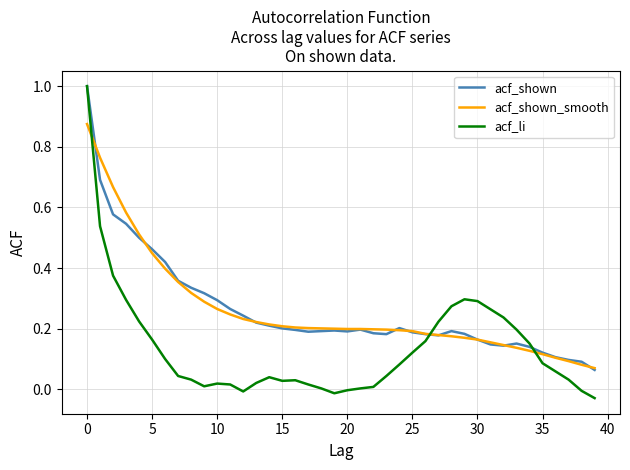

True or false: acf_shown_smooth has more than 0 interior local peaks.

False